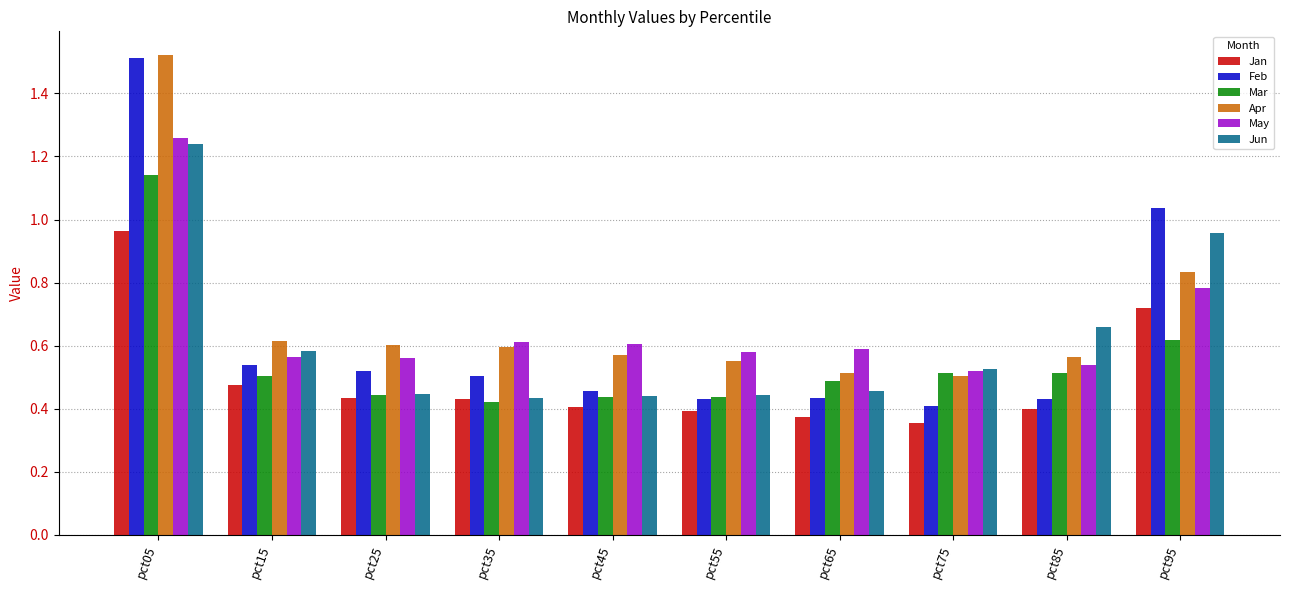

Is it true that Feb equals 0.4 at pct55?

True